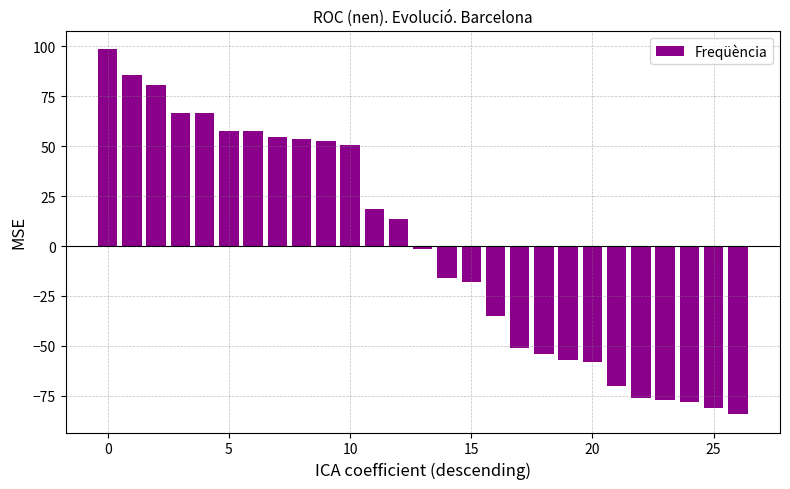

Reading left to right, extract all data points from this chart.

98.8	85.8	80.8	66.8	66.8	57.8	57.8	54.8	53.8	52.8	50.8	18.8	13.8	-1.2	-16.2	-18.2	-35.2	-51.2	-54.2	-57.2	-58.2	-70.2	-76.2	-77.2	-78.2	-81.2	-84.2